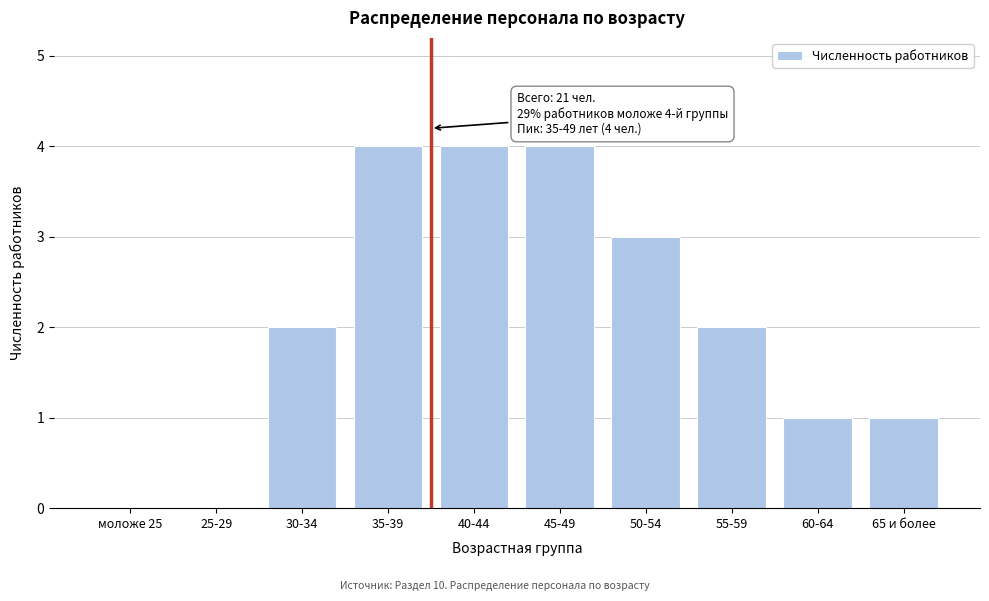

The value at 35-39 is 2. True or false?

False